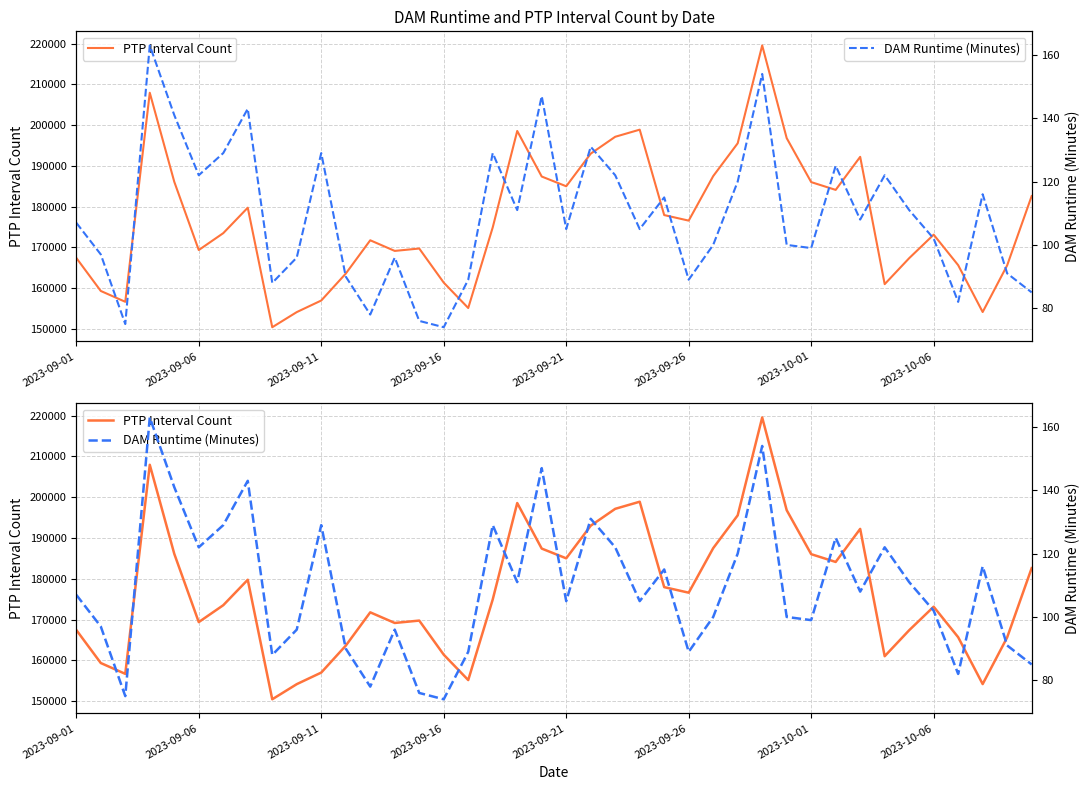

True or false: DAM Runtime (Minutes) and PTP Interval Count intersect in this chart.

False